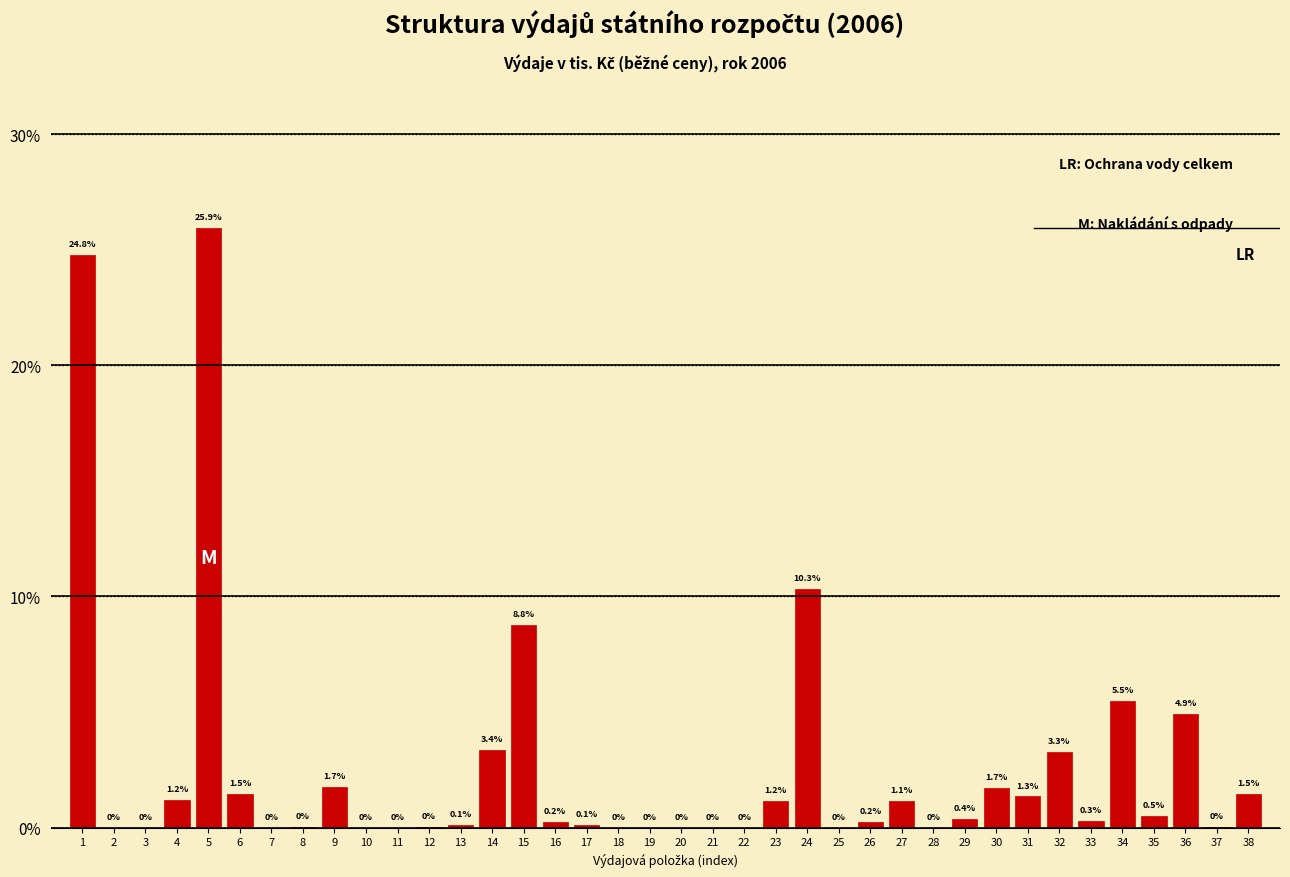

At which label is the value closest to 12?

24